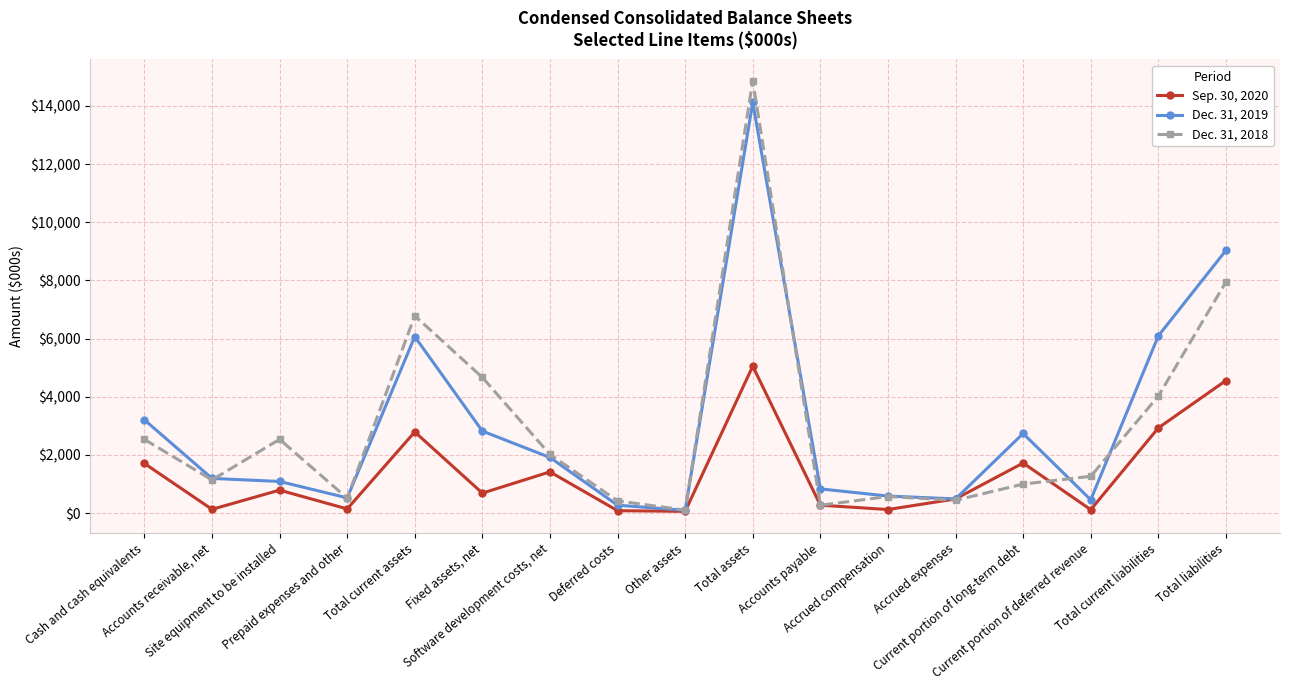

Does the chart display data point markers on the line(s)?

Yes